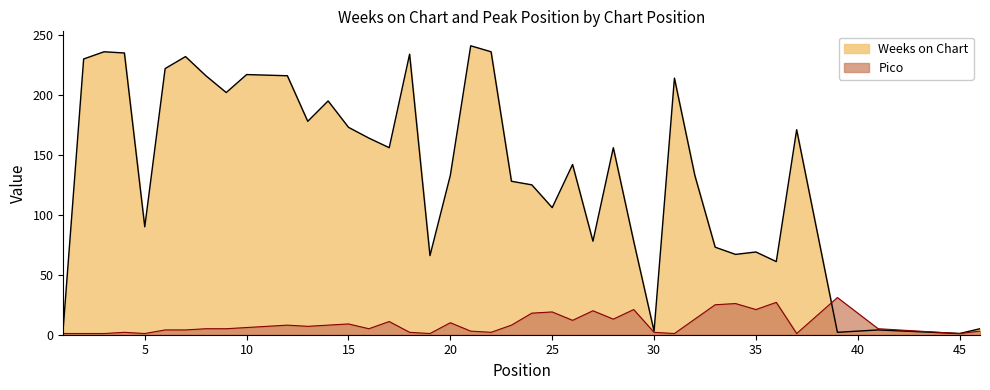

List the series in order of their peak value, highest first.

Weeks on Chart, Pico